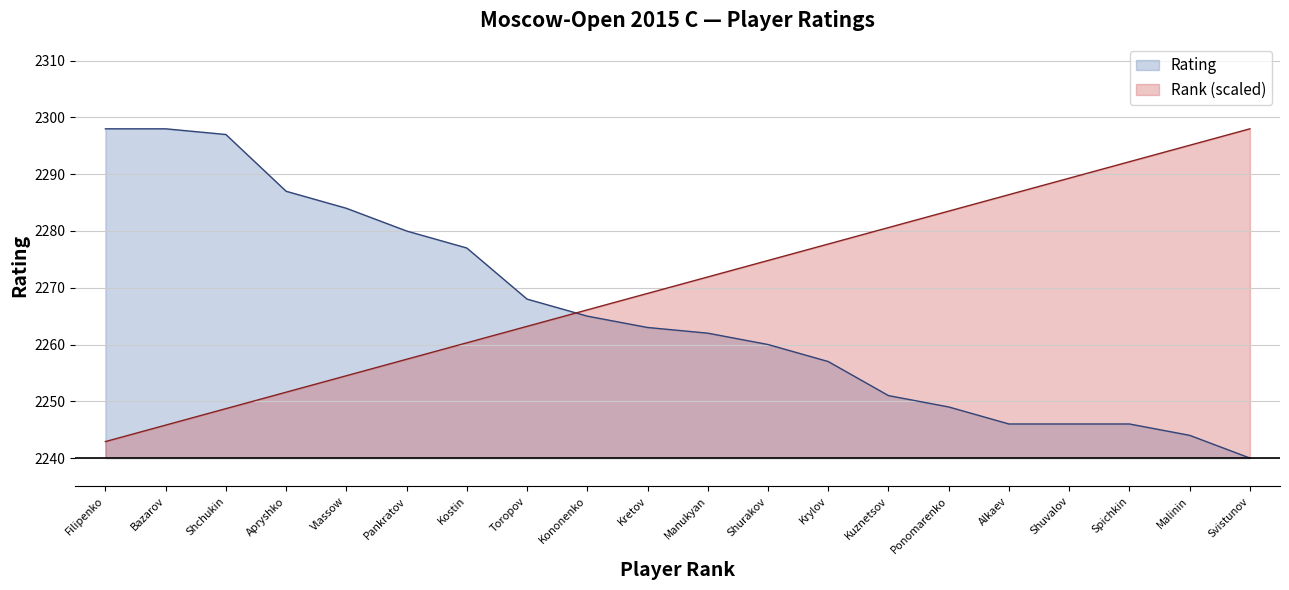

What is the difference between the Rank values at Filipenko and Kuznetsov?

37.7